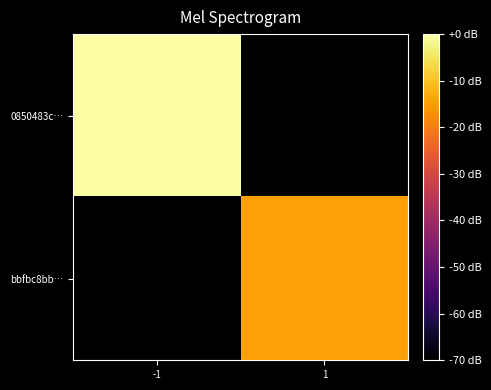

Between 1 and -1, which is larger?

-1